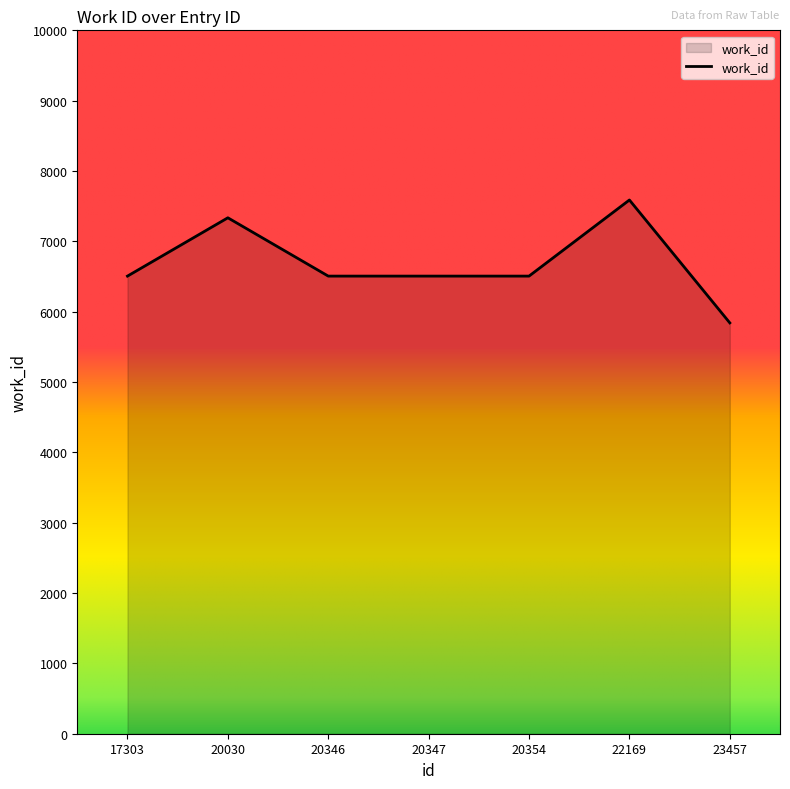

True or false: the data has more than 1 interior local peaks.

True